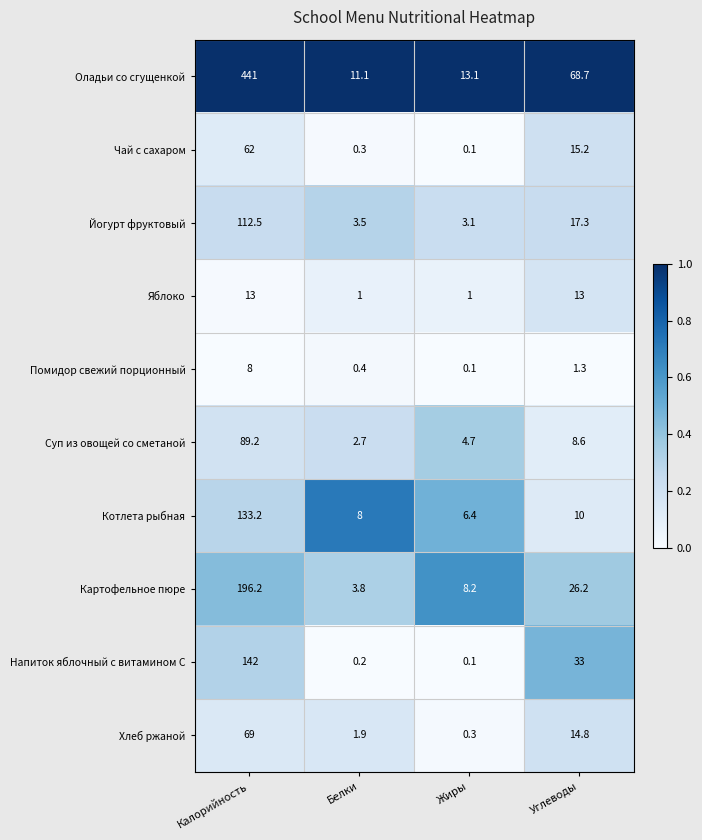

The value of Йогурт фруктовый at Белки is 1.1. True or false?

False